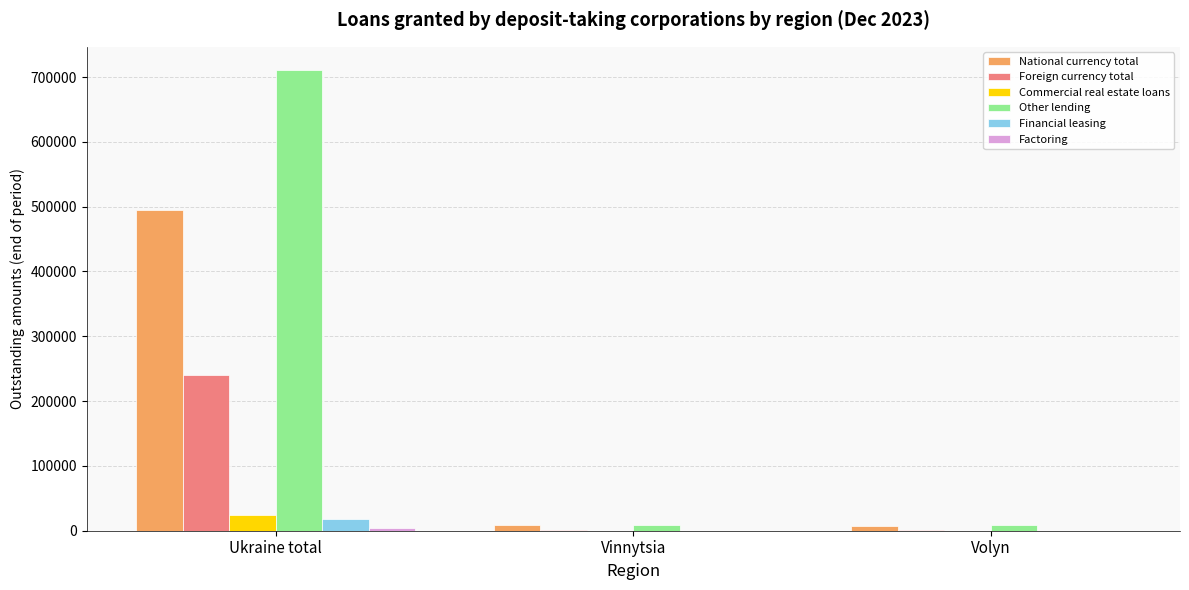

True or false: Other lending has a value of 207801.7 at Ukraine total.

False